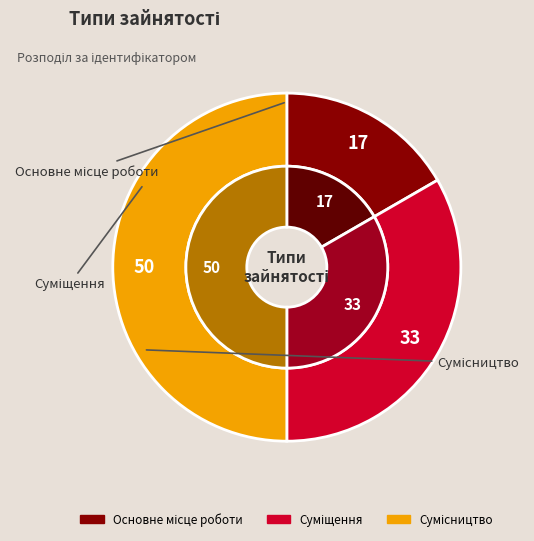

Does Суміщення represent more than half of the total?

No